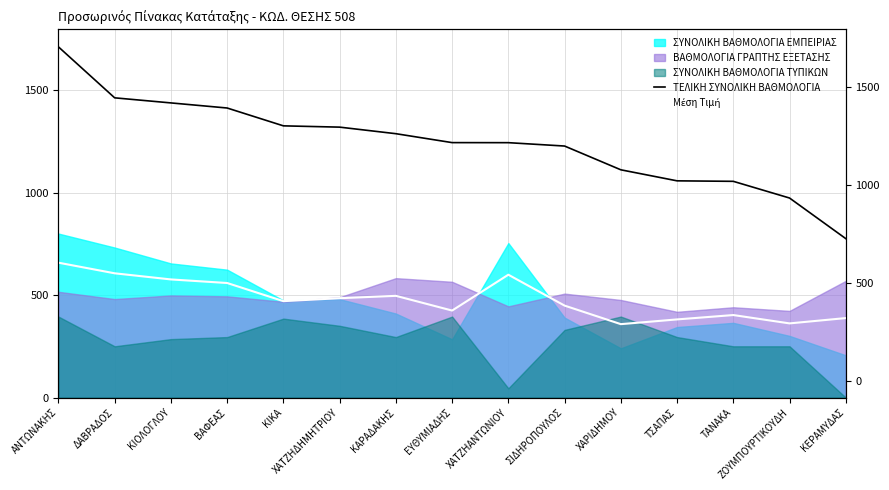

Is it true that Μέση Τιμή equals 658.0 at ΑΝΤΩΝΑΚΗΣ?

True